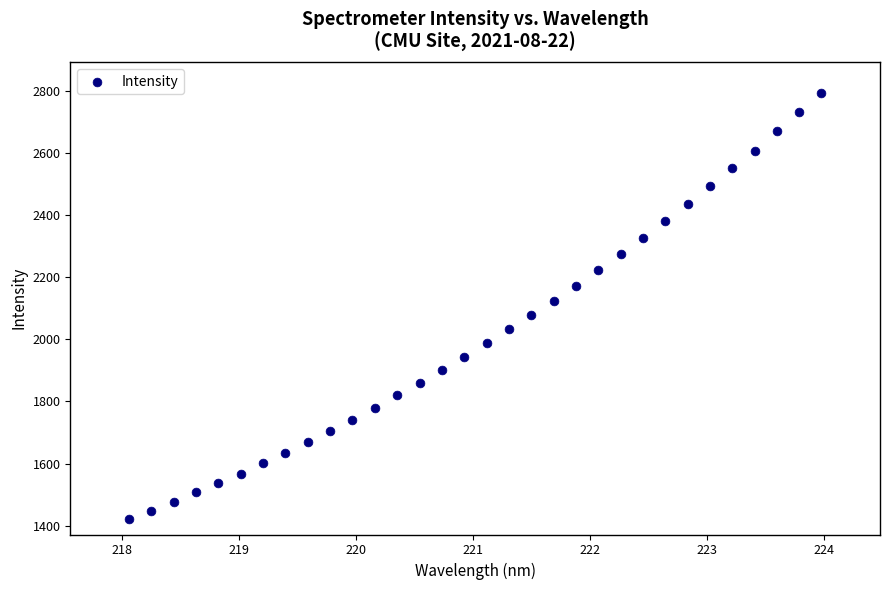

What is the range of Y values (max minus min)?

1372.5